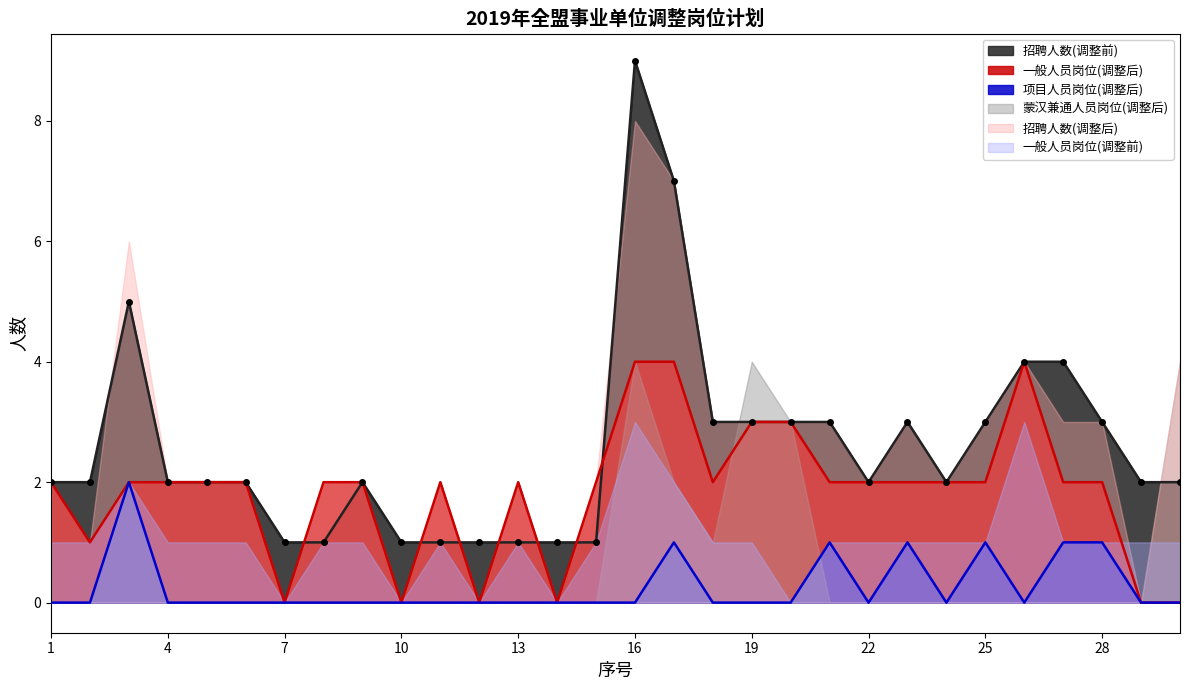

Is the value of 项目人员岗位(调整后) at 25 greater than the value of 一般人员岗位(调整后) at 13?

No